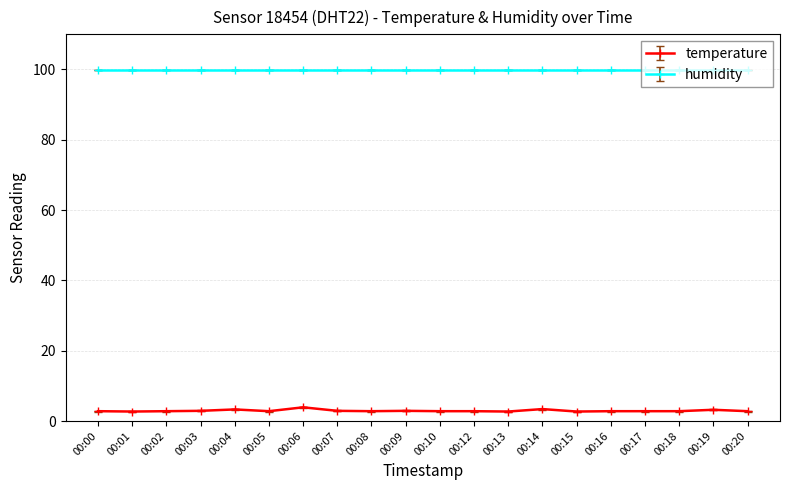

How many series are shown in this chart?

2